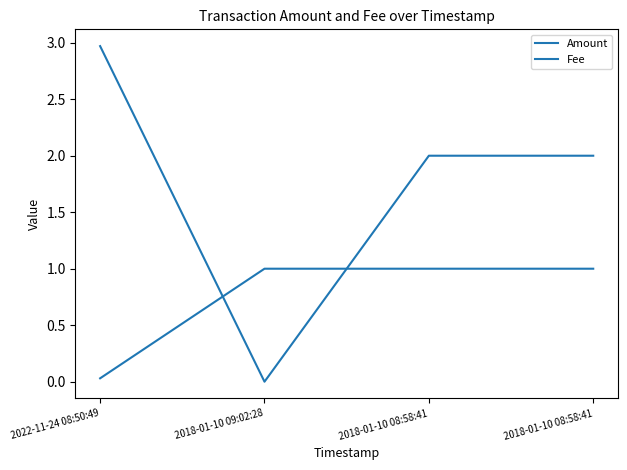

Is the value of Fee at 2022-11-24 08:50:49 greater than the value of Amount at 2022-11-24 08:50:49?

No